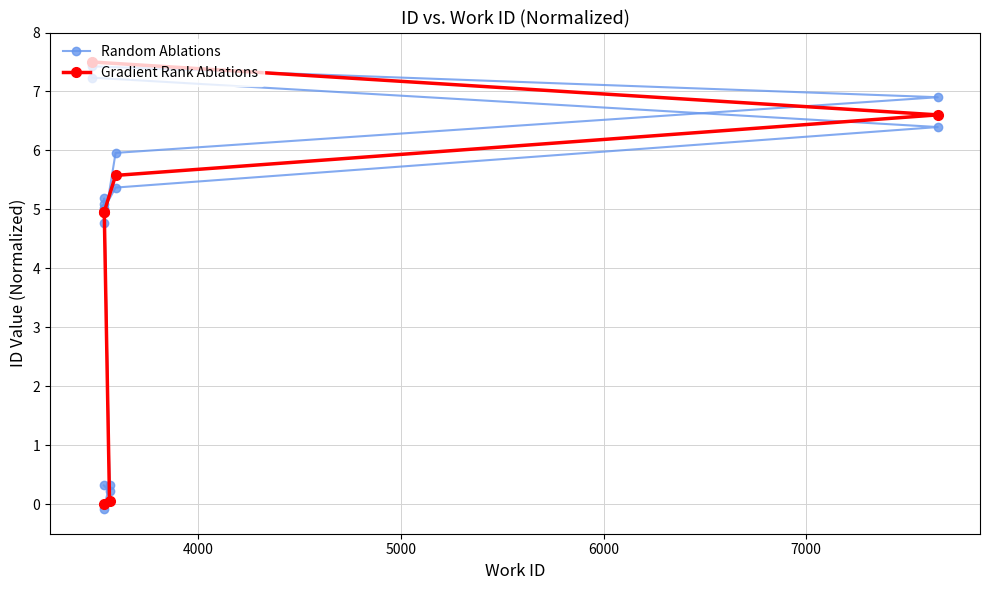

List the series in order of their peak value, highest first.

Gradient Rank Ablations, Random Ablations